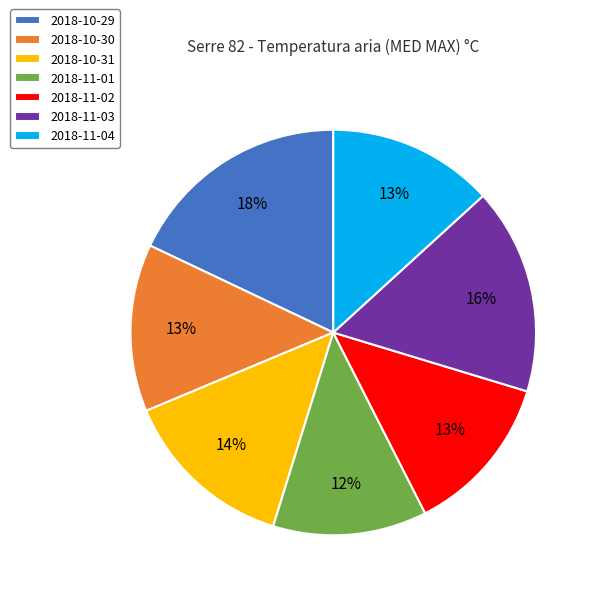

Approximately how many times larger is the value at 2018-10-30 compared to 2018-11-01?

1.1